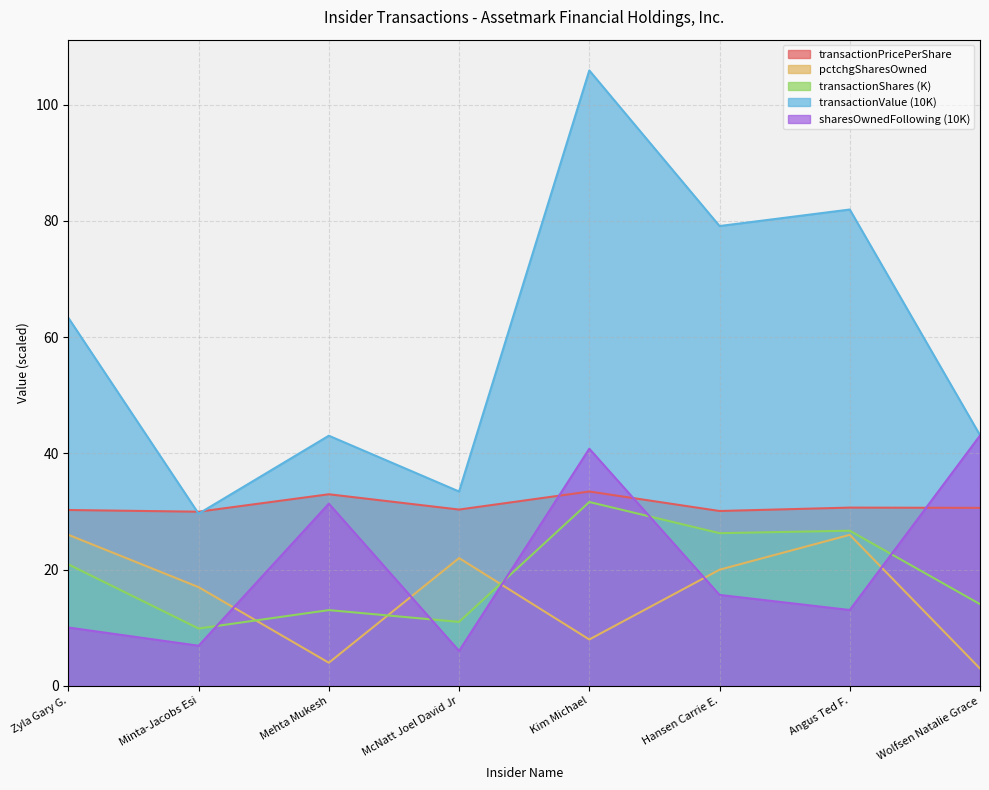

Which series has the largest total across all categories?

transactionValue (10K)